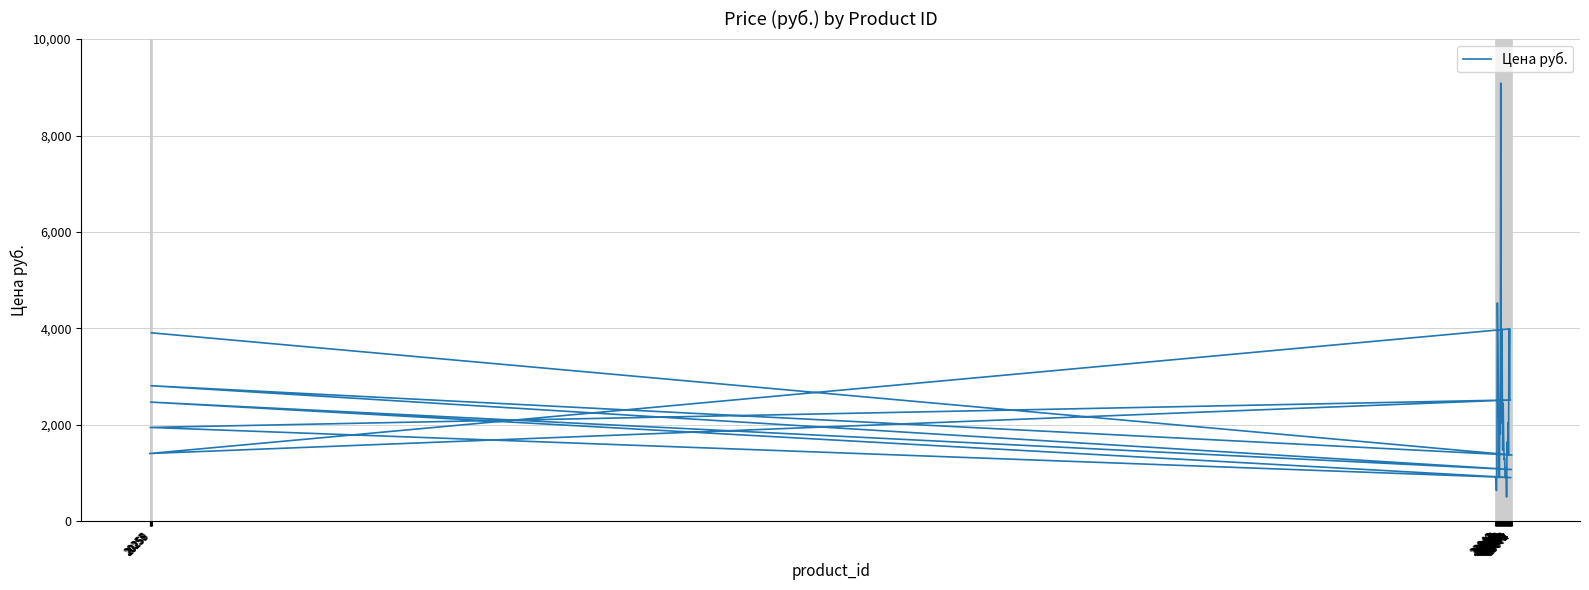

Rank the categories by value from lowest to highest.

23063, 23042, 23041, 23040, 23048, 23060, 23061, 23072, 23043, 23073, 23062, 23058, 23059, 23067, 23074, 20255, 23065, 23055, 23057, 23064, 23050, 20256, 23047, 23049, 23052, 23066, 23056, 20257, 23069, 23071, 23046, 20258, 23054, 23045, 20259, 23053, 23068, 23070, 23044, 23051